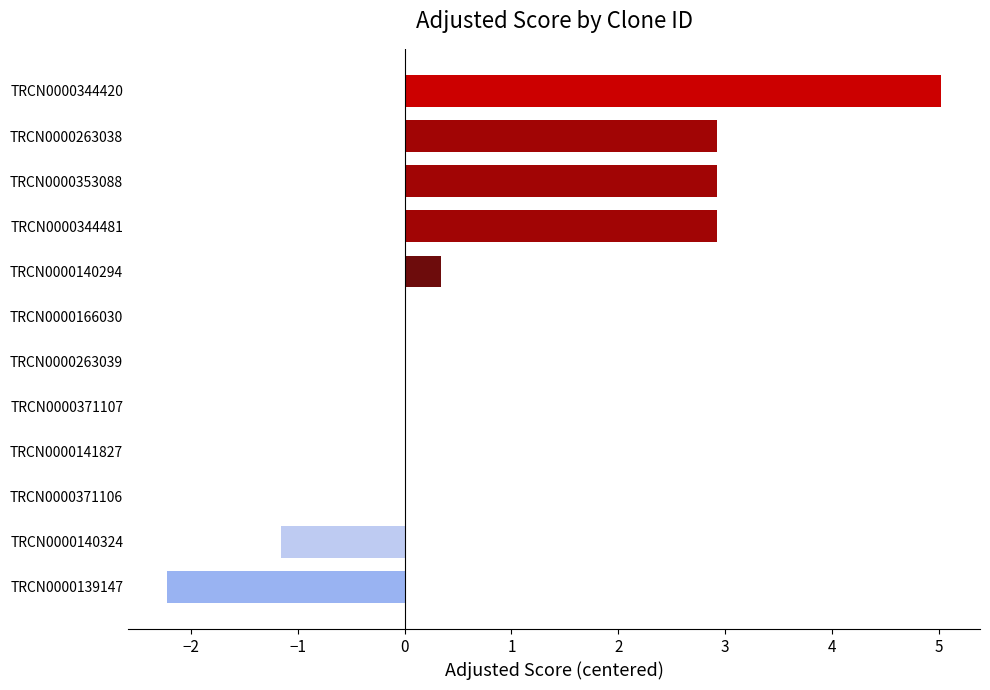

What is the difference between the values at TRCN0000371107 and TRCN0000344481?

2.9